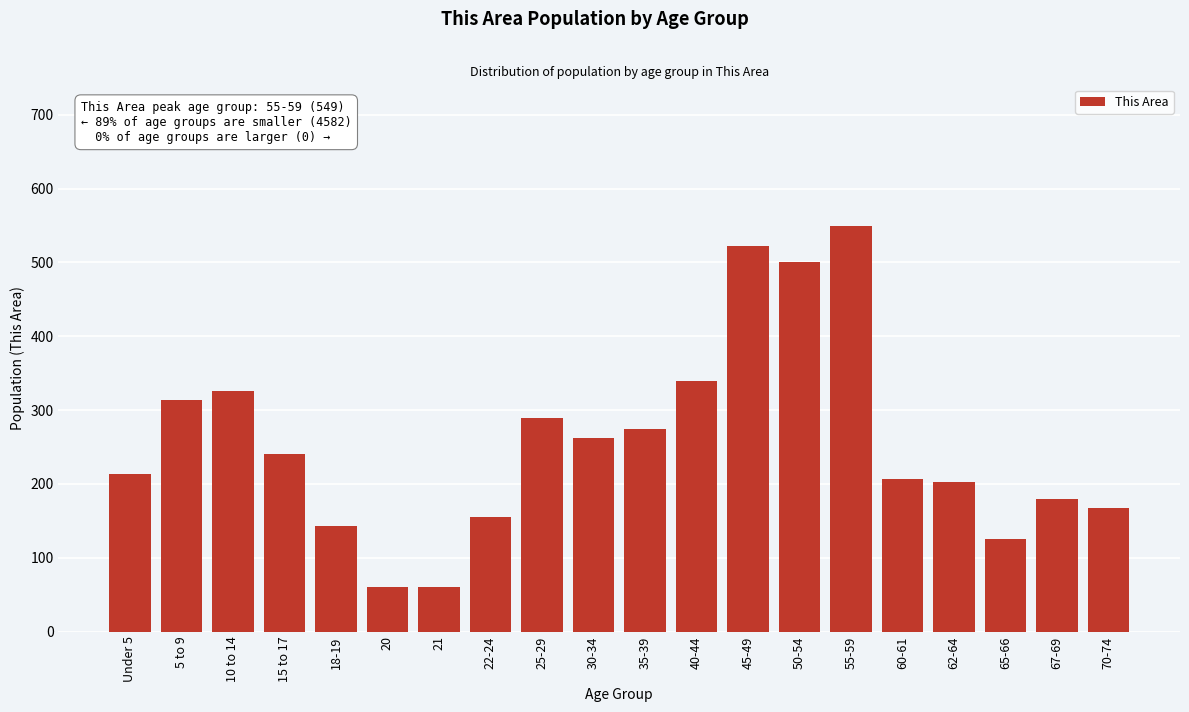

True or false: the data shows 336 at 60-61.

False